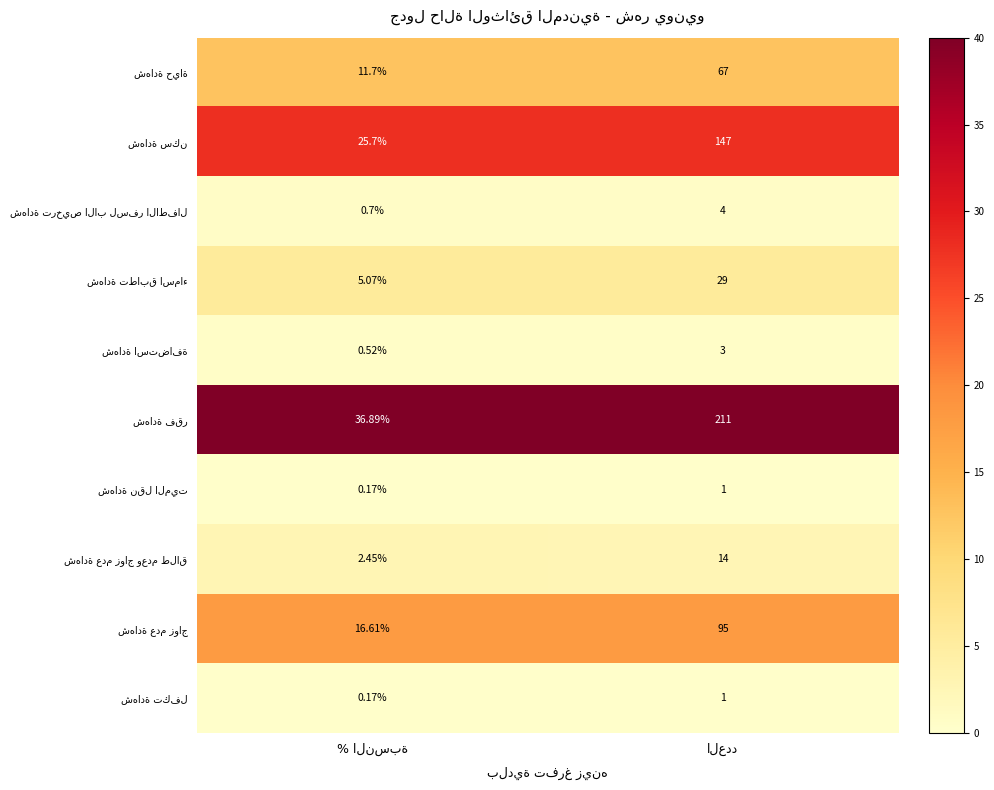

What is the total value across all series at العدد?

108.4